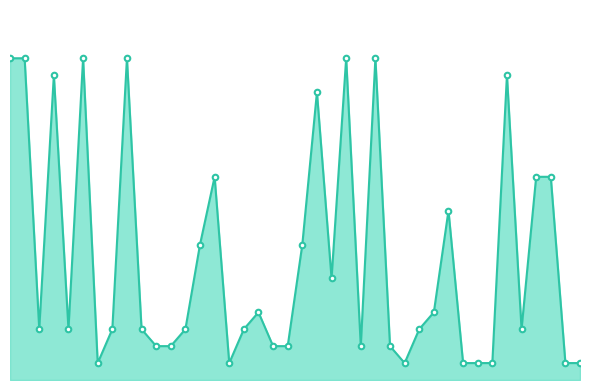

What is the value of the 2nd point from the left?

19